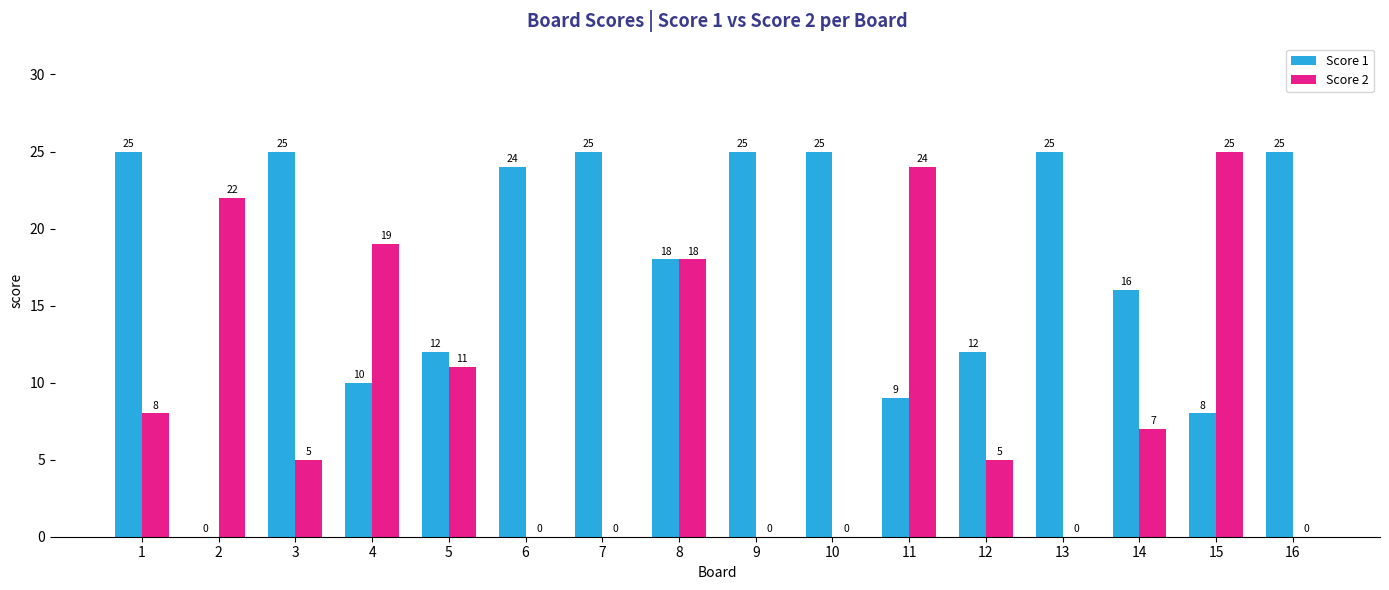

What is the sum of all Score 2 values?

144